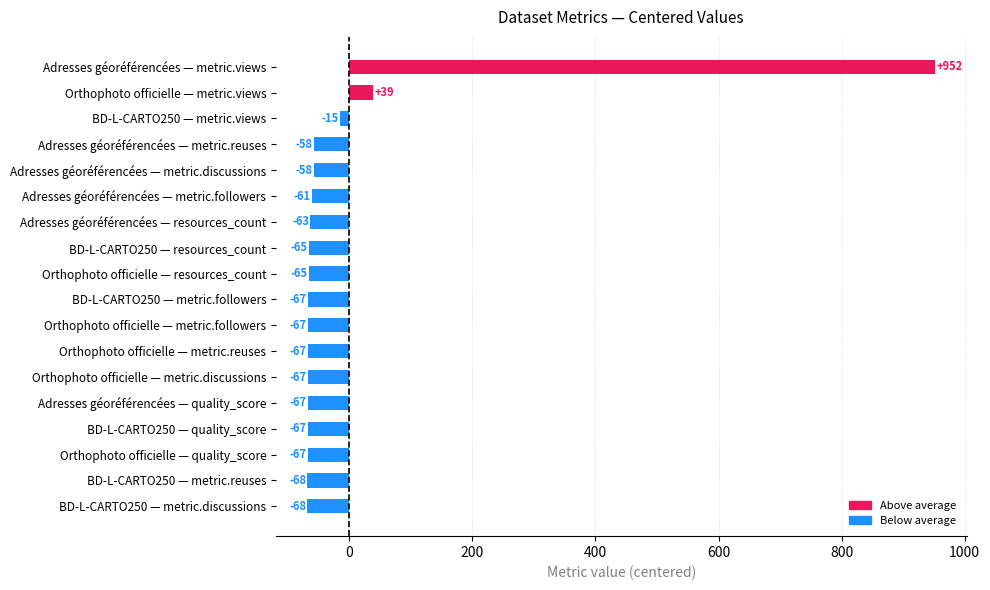

What is the greatest value displayed?

952.0